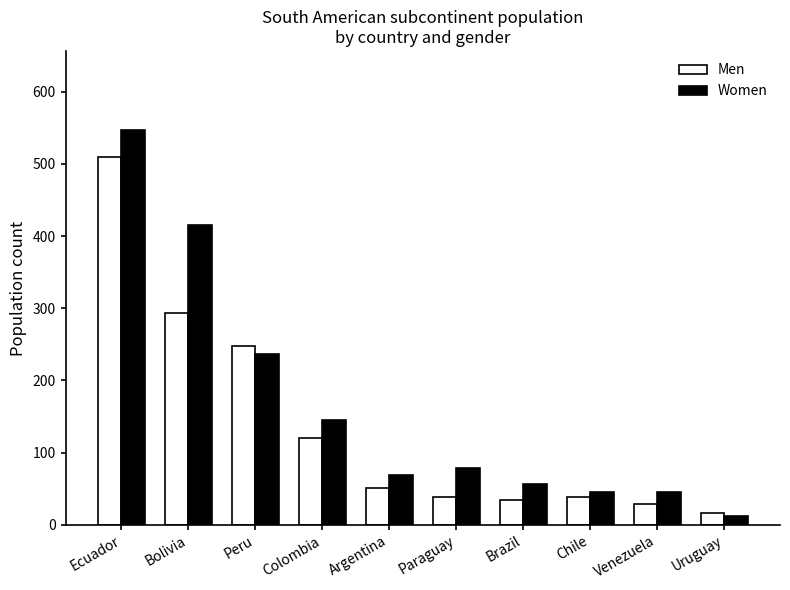

Reading left to right, extract all data points from this chart.

Men: 509	293	248	120	51	39	35	39	29	17
Women: 547	416	237	145	69	79	56	46	46	13